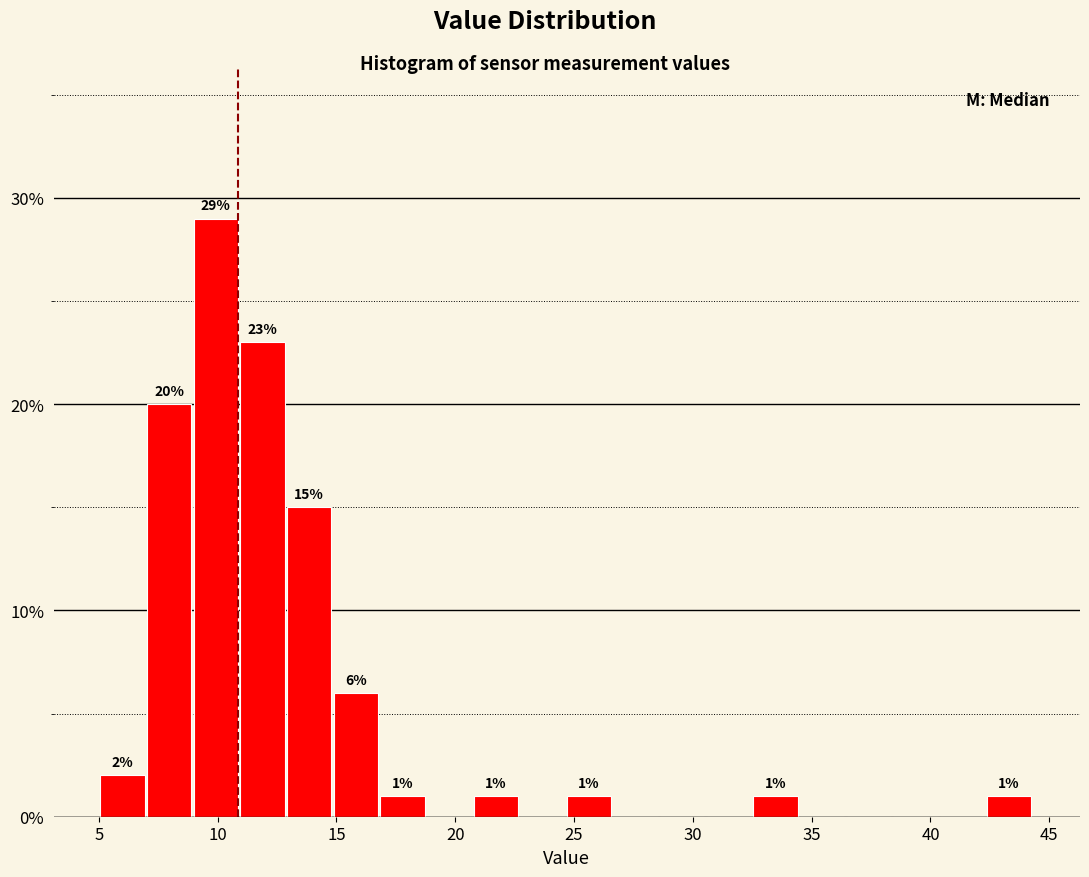

Read against the x-axis, roughly where is the centre of the tallest bar?

10.0